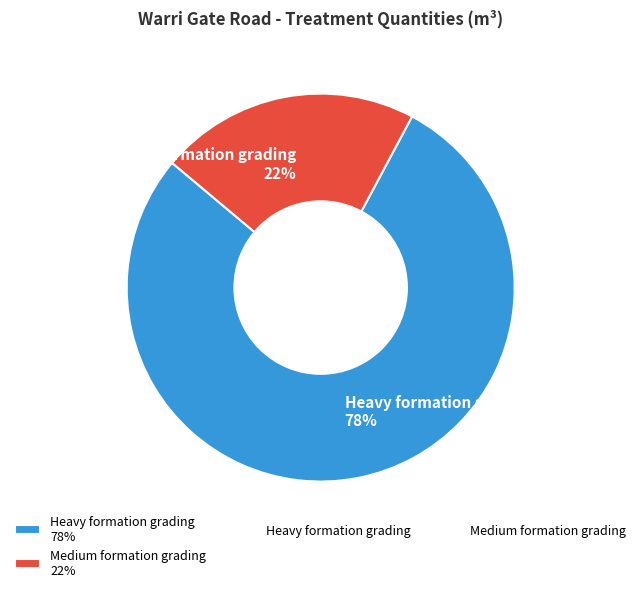

To the nearest percent, what is the combined percentage of Heavy formation grading 78% and Medium formation grading 22%?

100%